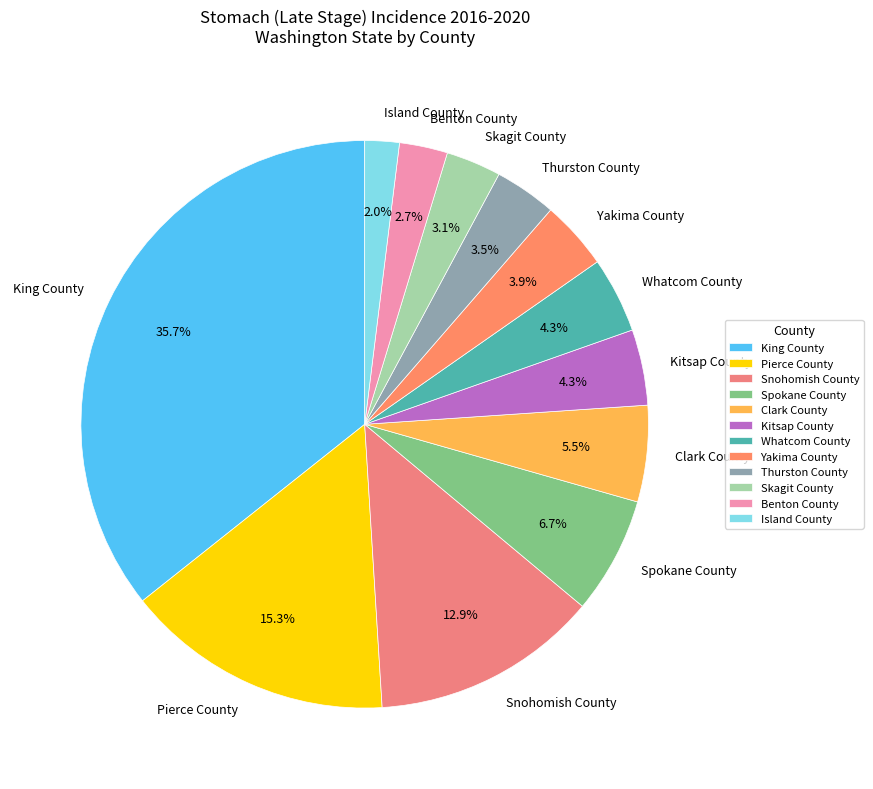

True or false: Whatcom County accounts for 4% of the total.

True